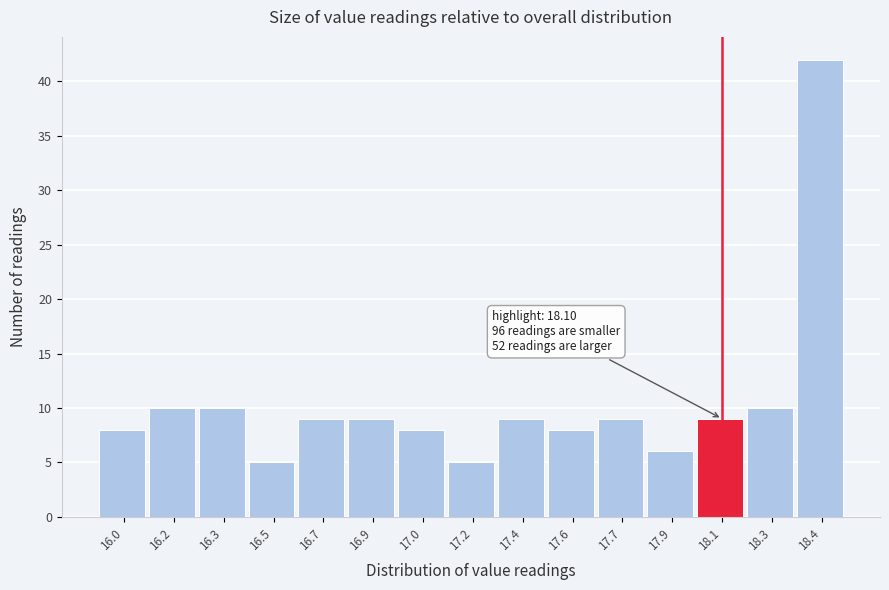

Reading left to right, list all the values displayed in this chart.

16.0=8	16.2=10	16.3=10	16.5=5	16.7=9	16.9=9	17.0=8	17.2=5	17.4=9	17.6=8	17.7=9	17.9=6	18.1=9	18.3=10	18.4=42